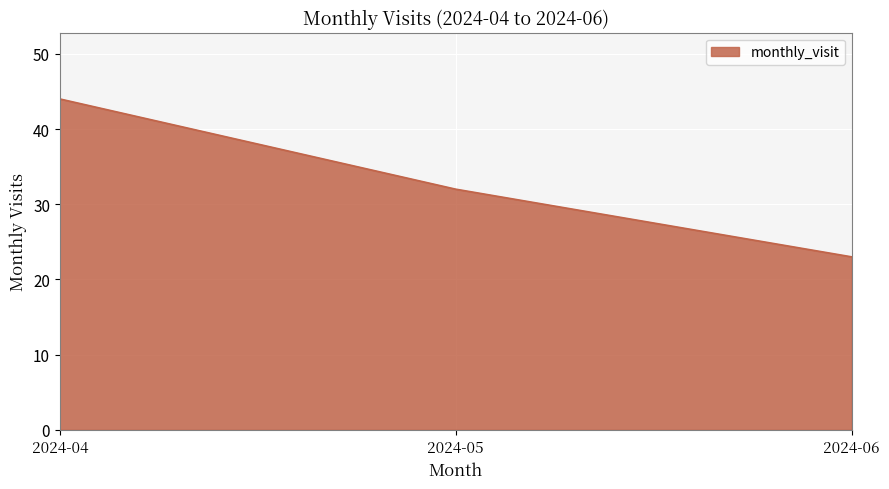

How many values are below 32?

1